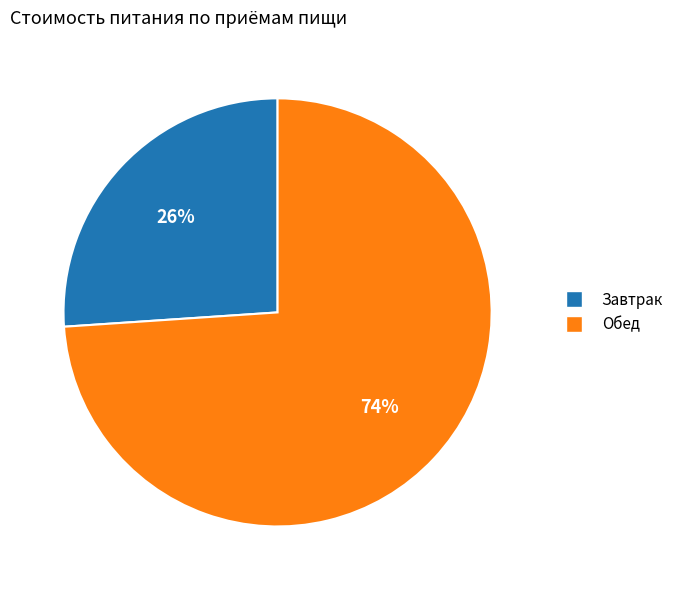

To the nearest percent, what percentage of the pie is Завтрак?

26%